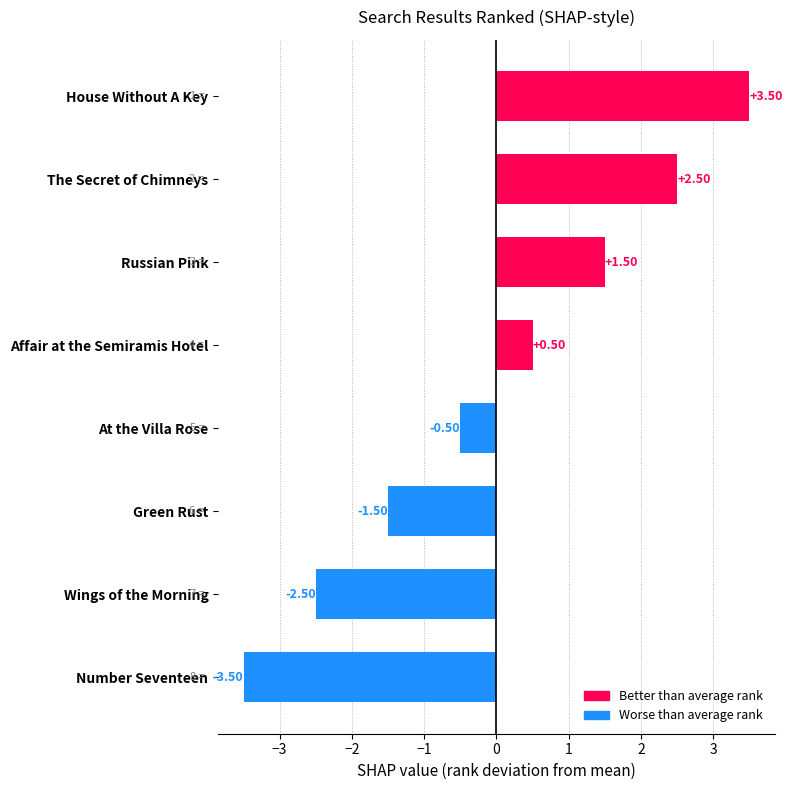

What is the difference between the maximum and minimum values?

7.0